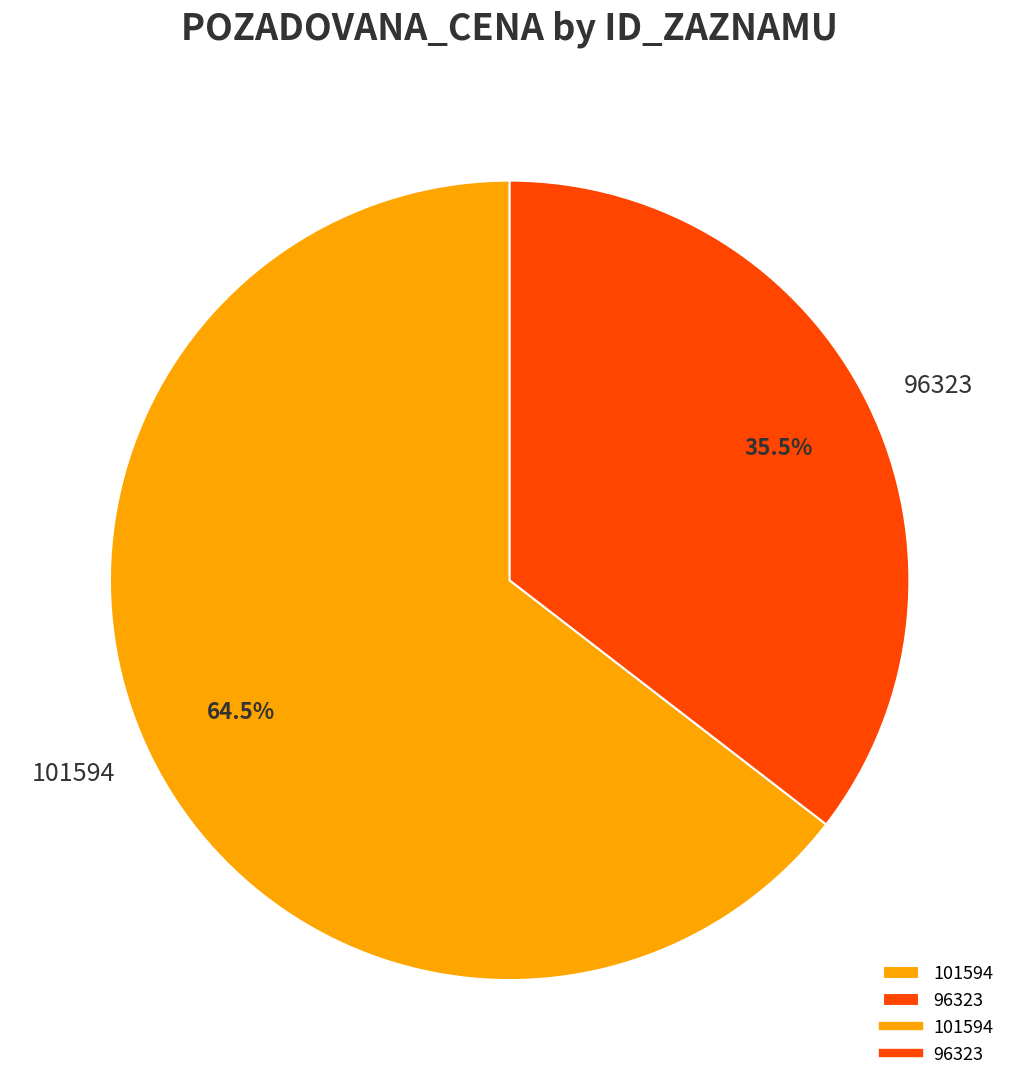

True or false: 101594 accounts for 56% of the total.

False